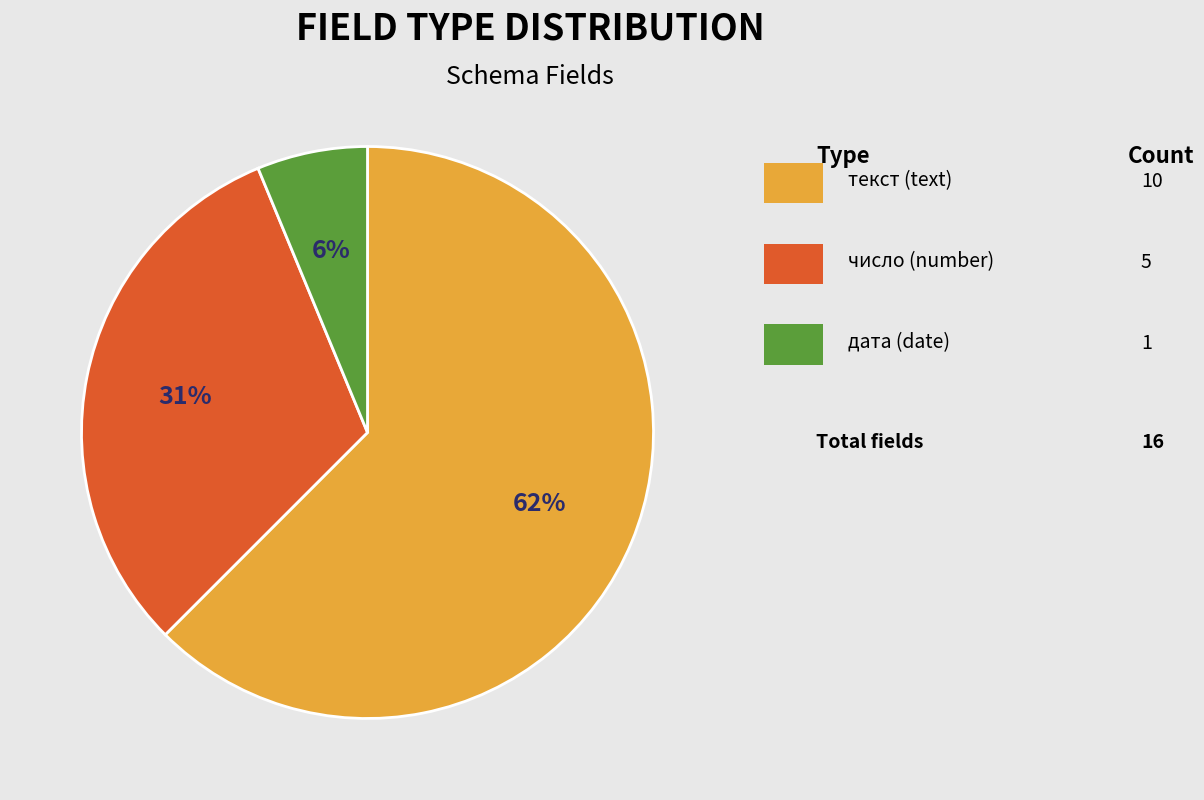

To the nearest percent, what is the average slice percentage?

33%